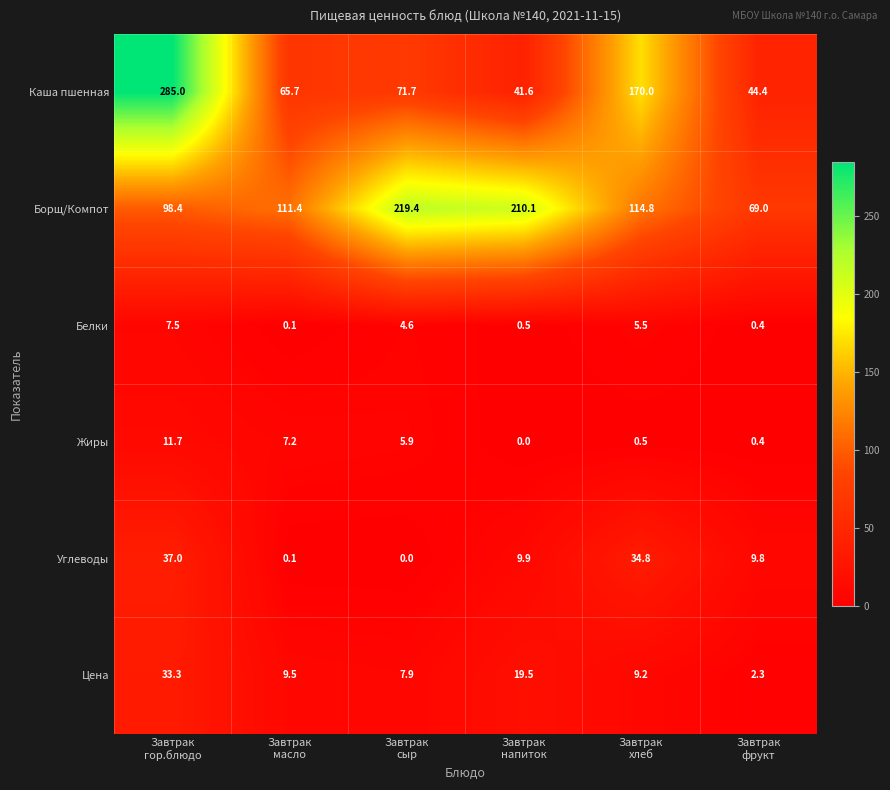

What is the average value of the Белки series?

3.1